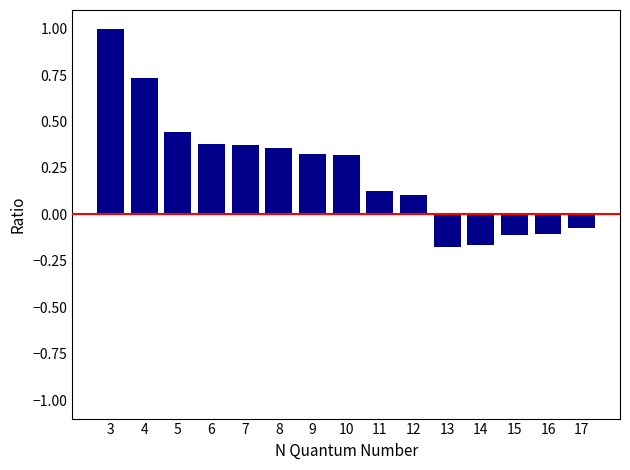

What is the sum of all values?

3.5